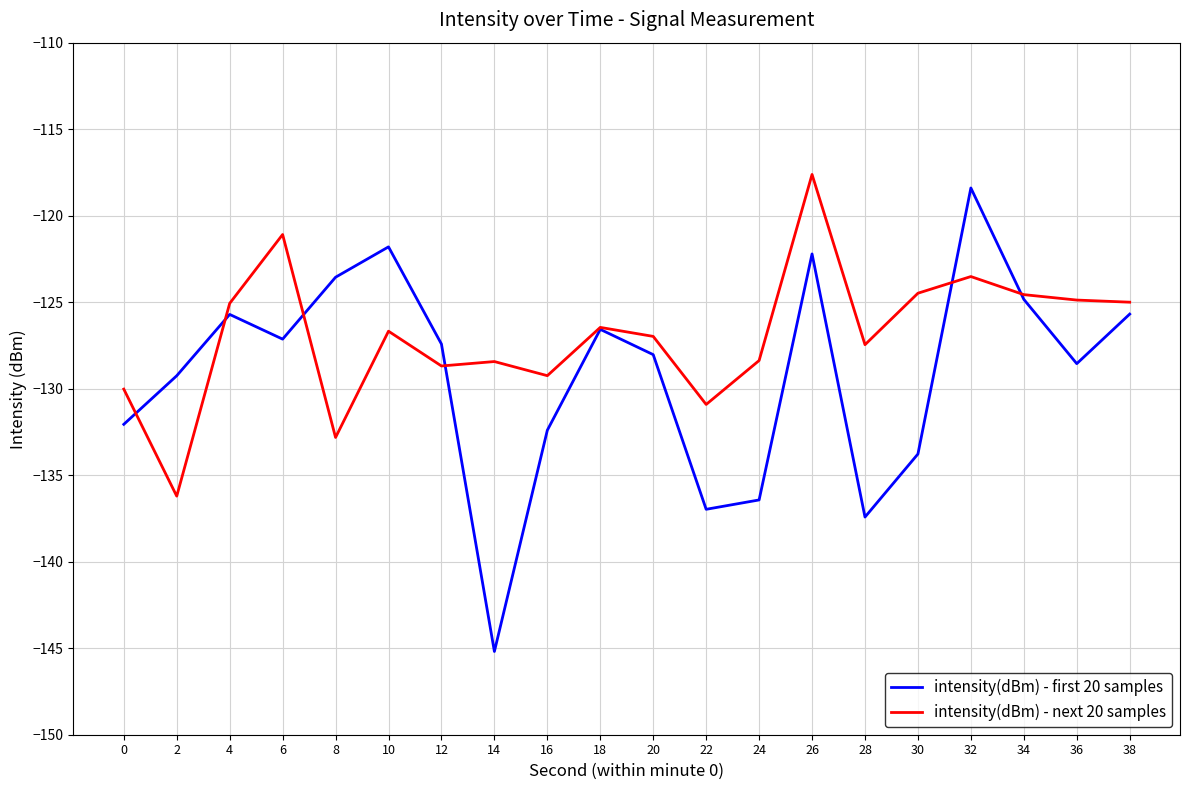

Which series has the largest range (max minus min)?

intensity(dBm) - first 20 samples